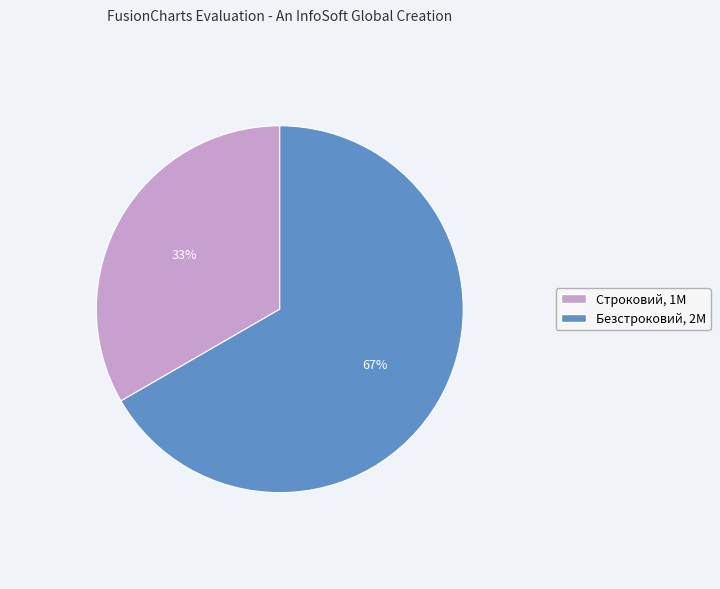

Which slice is the largest?

Безстроковий